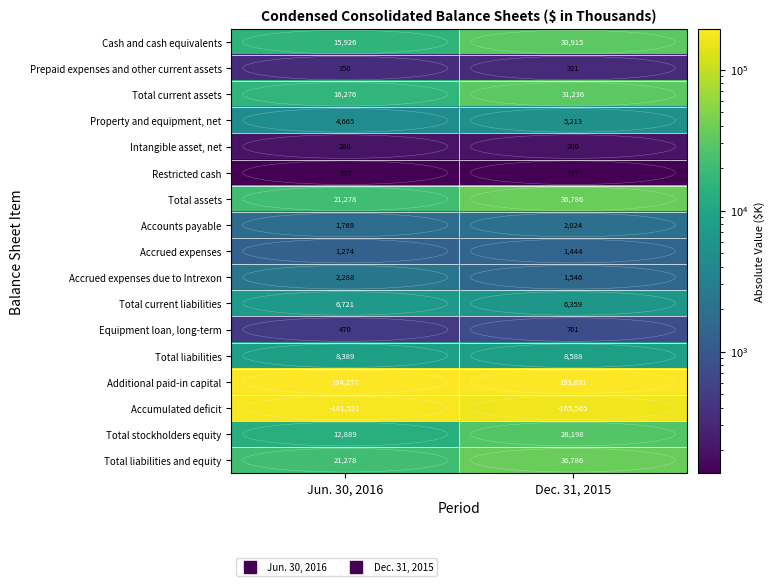

Which series changed the most between Jun. 30, 2016 and Dec. 31, 2015?

Accumulated deficit